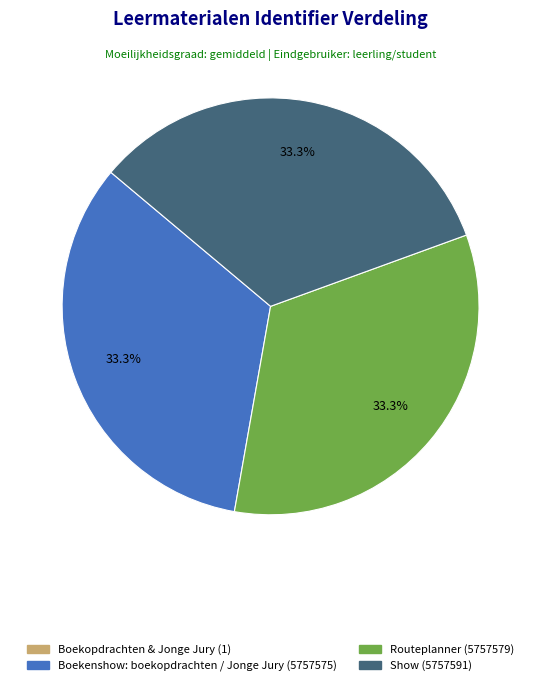

Do Routeplanner and Boekenshow: boekopdrachten / Jonge Jury together represent more than half of the pie?

Yes